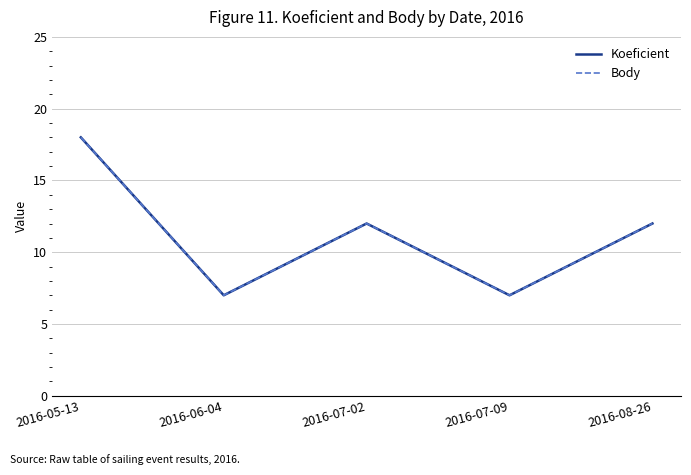

In Koeficient, how many points are higher than both neighbors (excluding endpoints)?

1